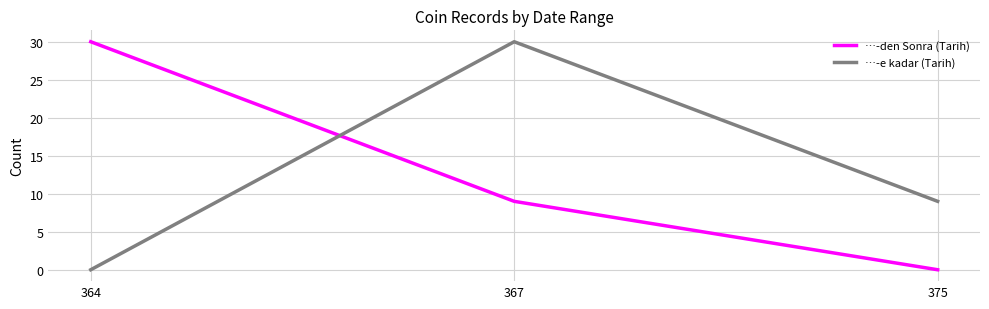

Between 364 and 367, which series saw the biggest shift?

…-e kadar (Tarih)